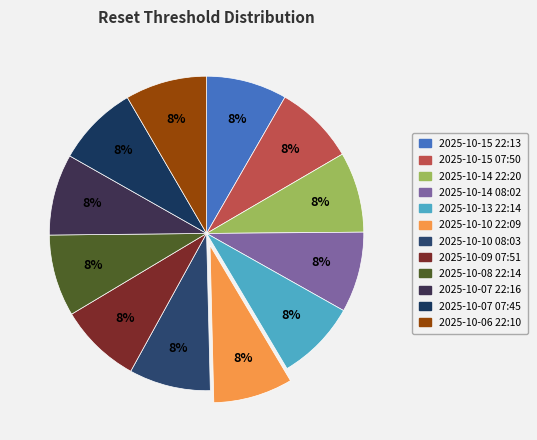

Combined, what portion of the pie is 2025-10-06 22:10 and 2025-10-13 22:14?

16.7%